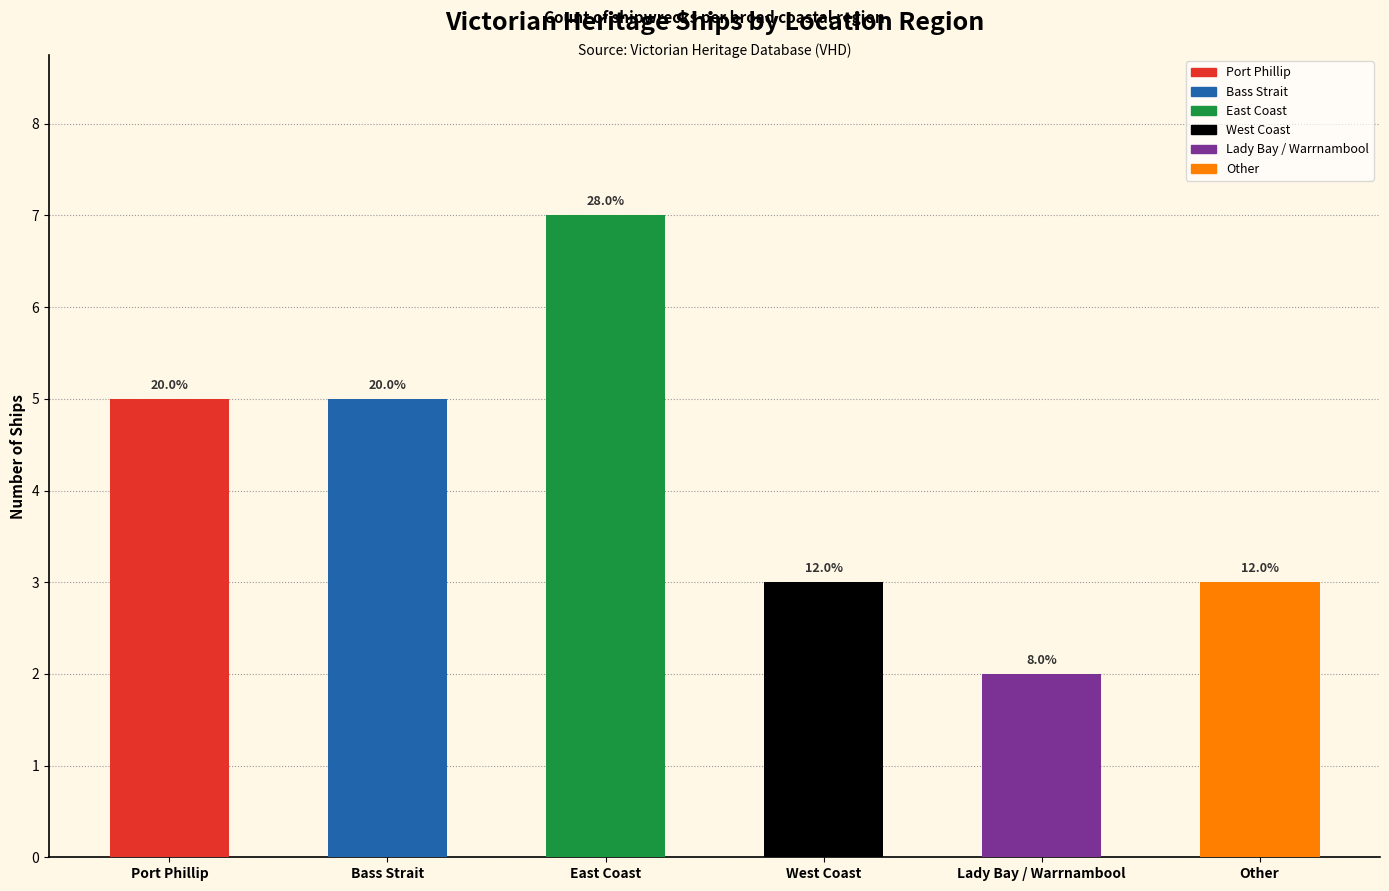

Does the chart contain any negative values?

No